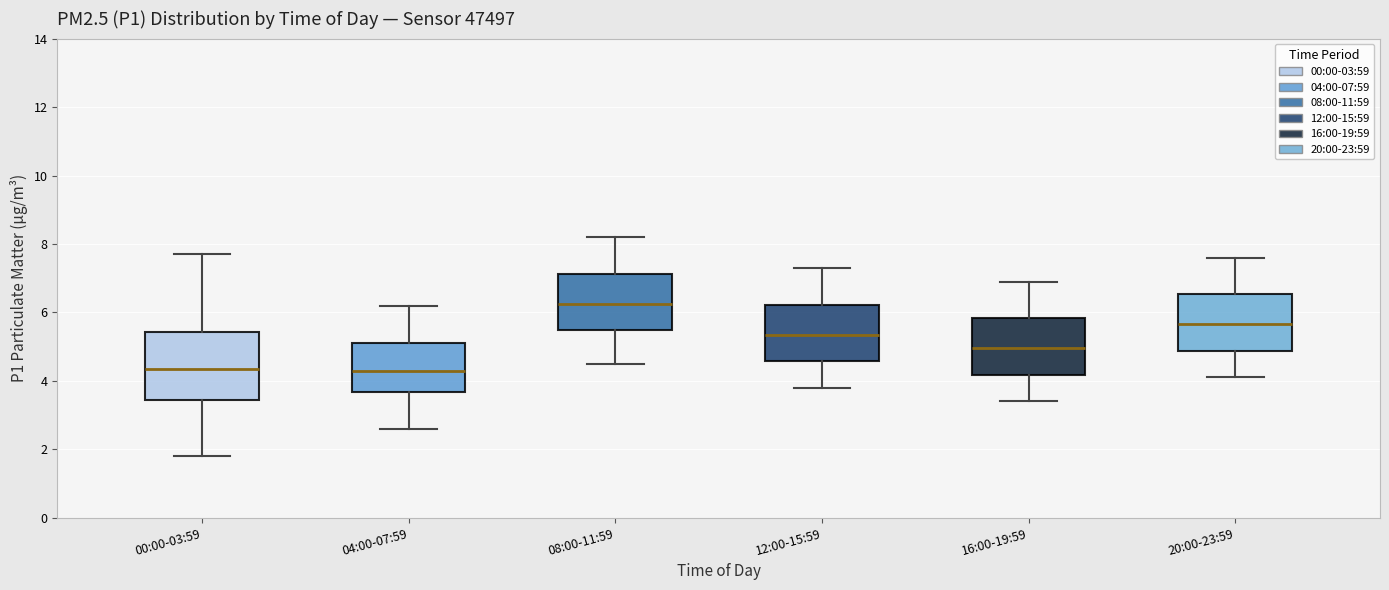

Comparing the boxes themselves (not the whiskers), which one is the tallest?

00:00-03:59